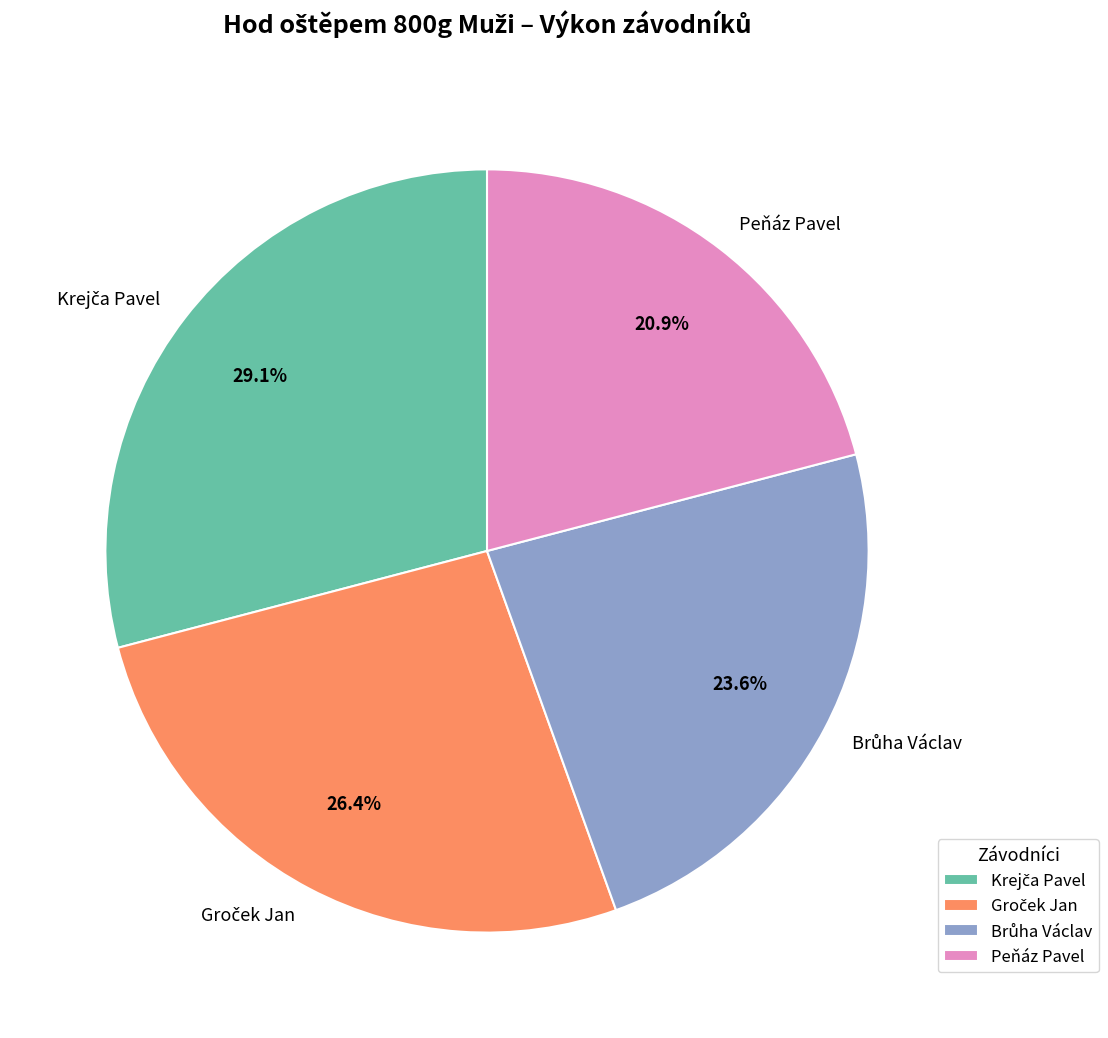

Is there any slice that represents more than half of the pie?

No